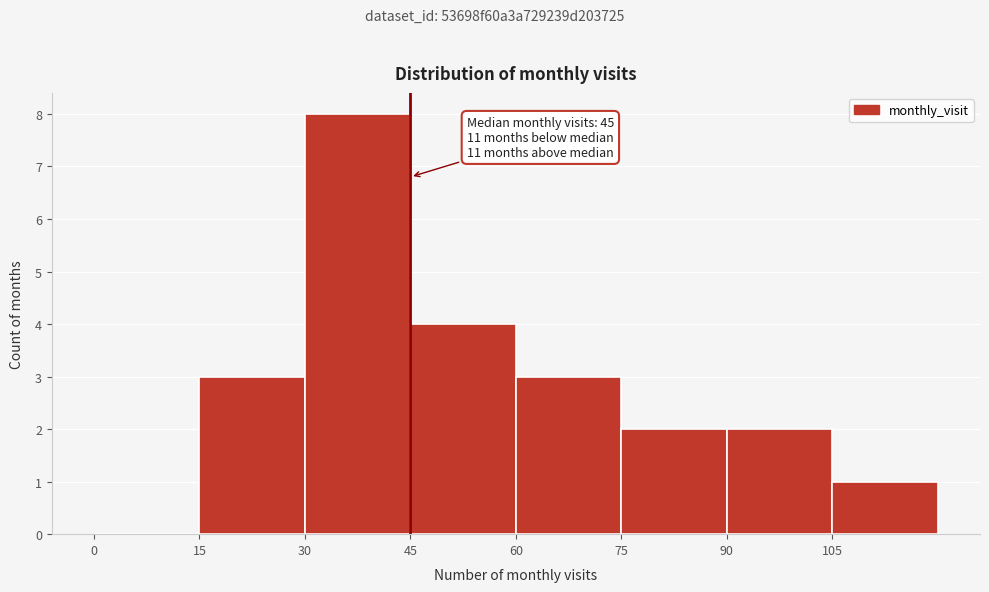

Which range on the x-axis has the tallest bar?

30 to 45